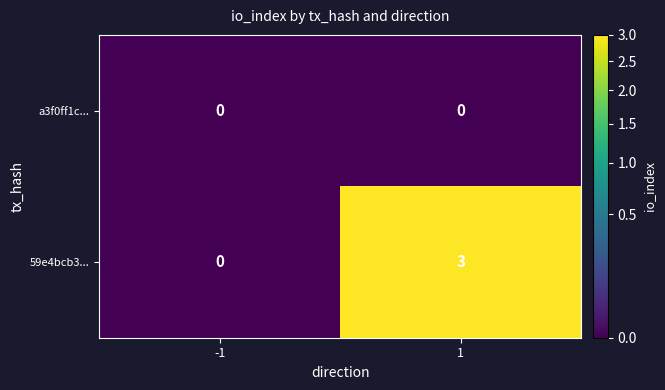

The a3f0ff1c... series shows 0 at 1. True or false?

True